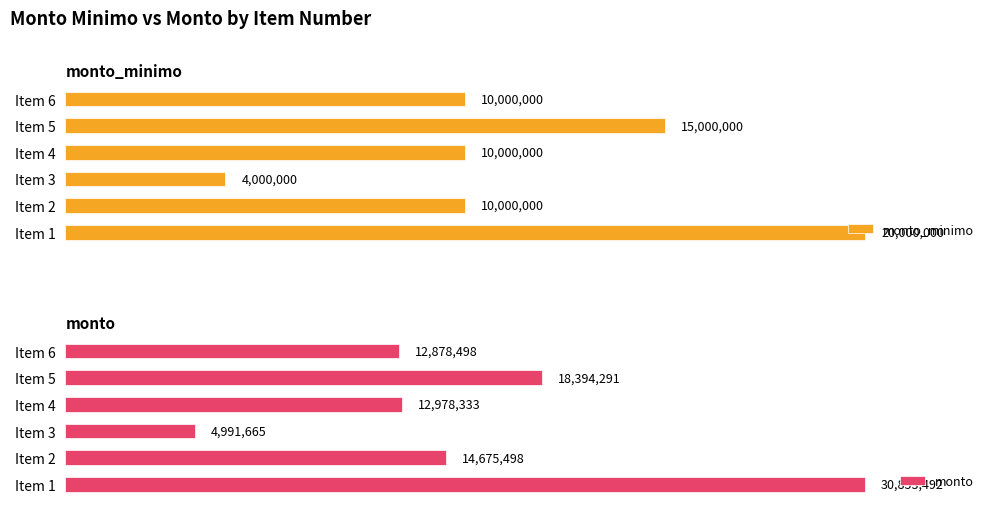

Which series has the widest spread of values?

monto